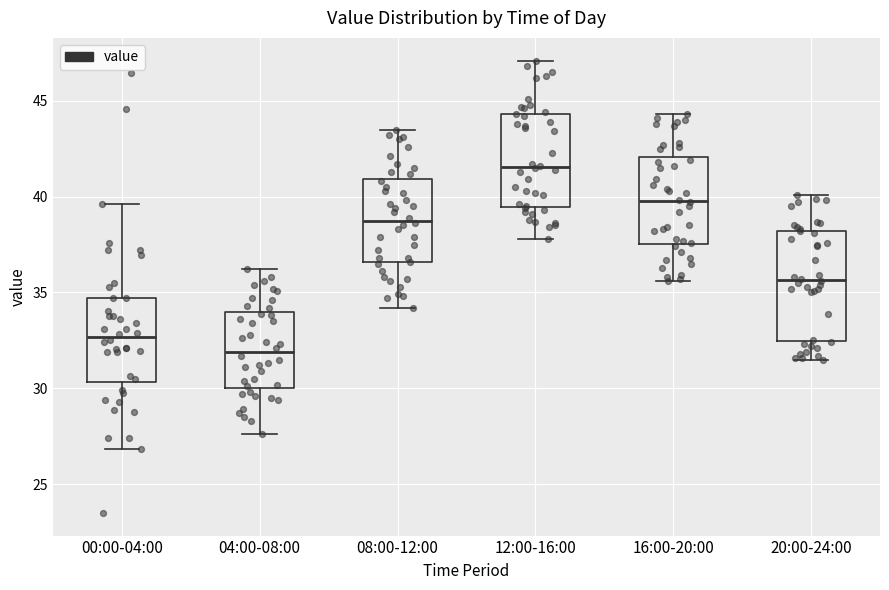

Which box has the lowest median line?

04:00-08:00